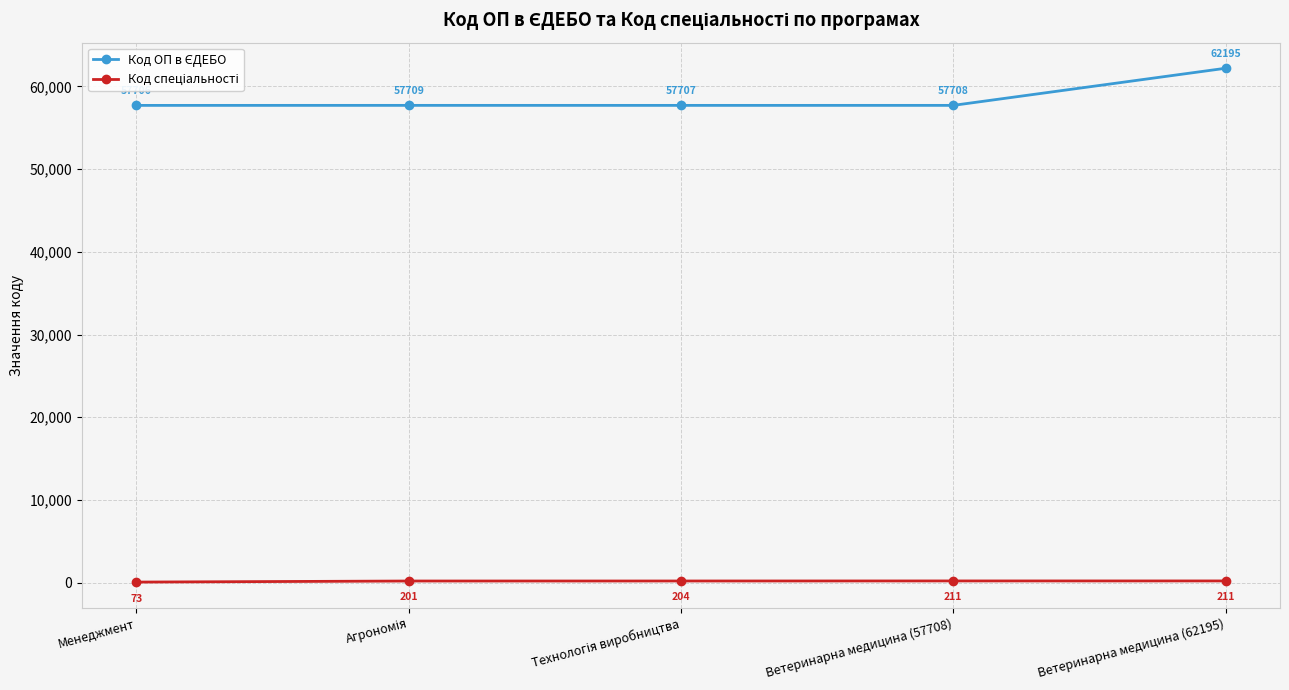

What is the label of the 4th point from the left?

Ветеринарна медицина (57708)